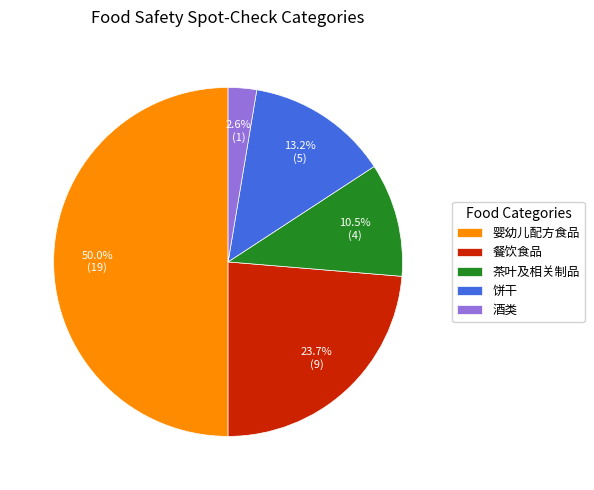

How many segments does this pie chart have?

5